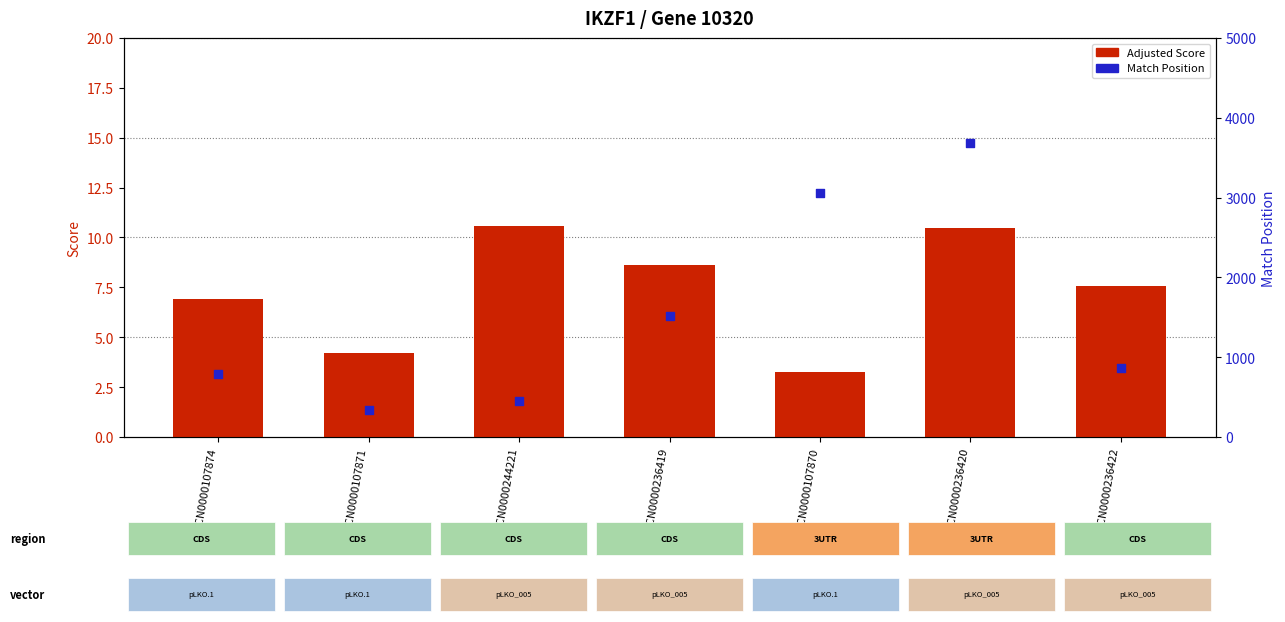

Which series reaches the minimum Y coordinate?

Adjusted Score